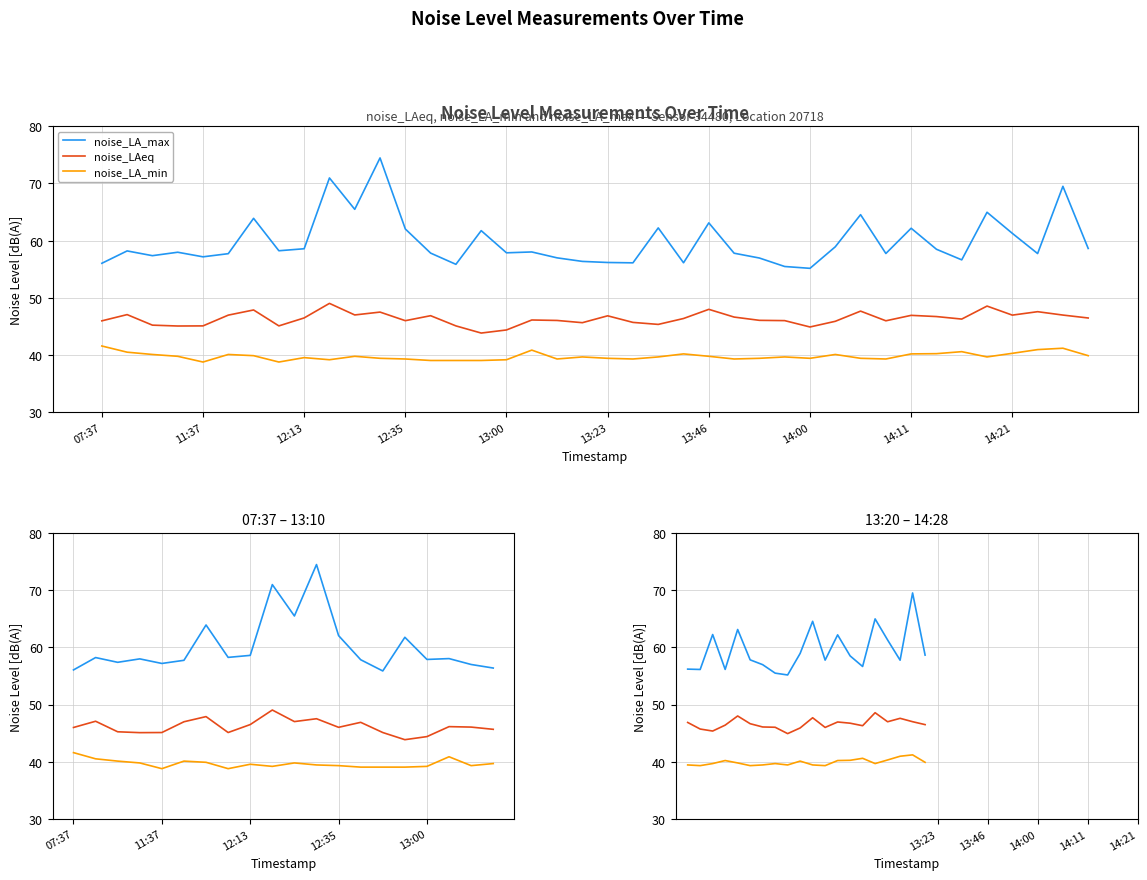

How many data points does each series have?

20